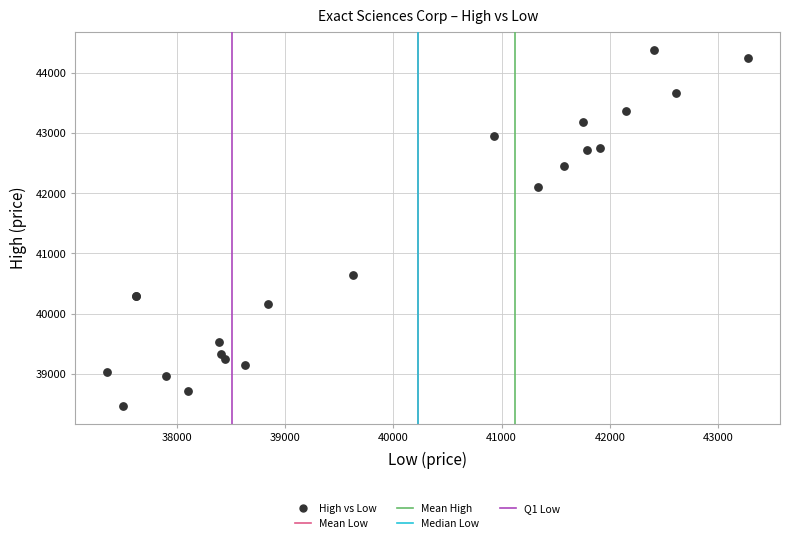

What Y value in the scatter plot is closest to 41427?

42100